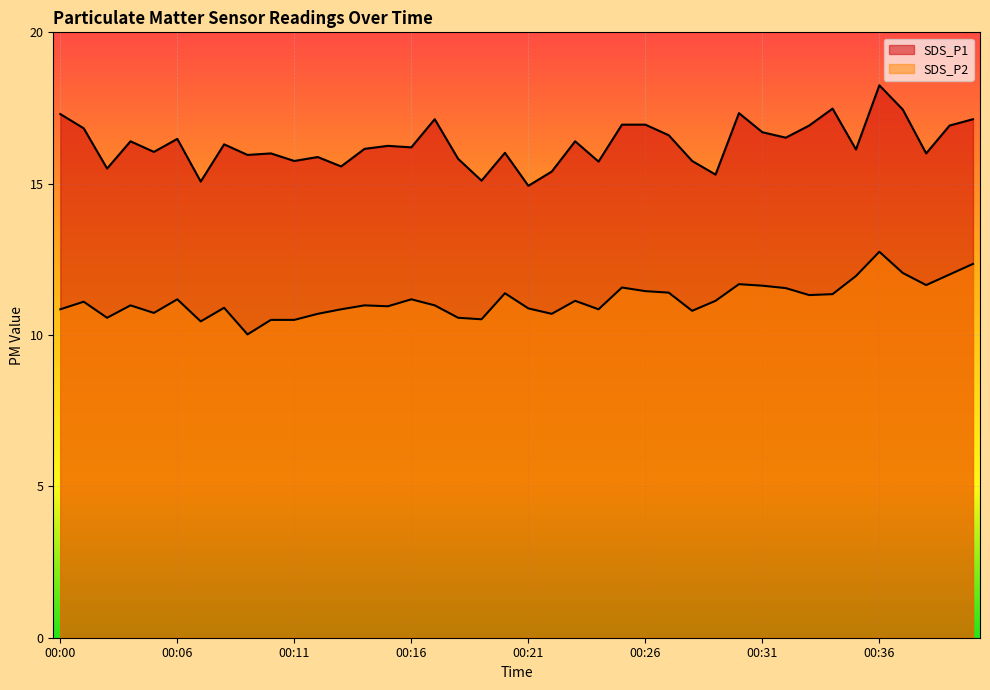

Between 00:40 and 00:29, which is larger?

00:40